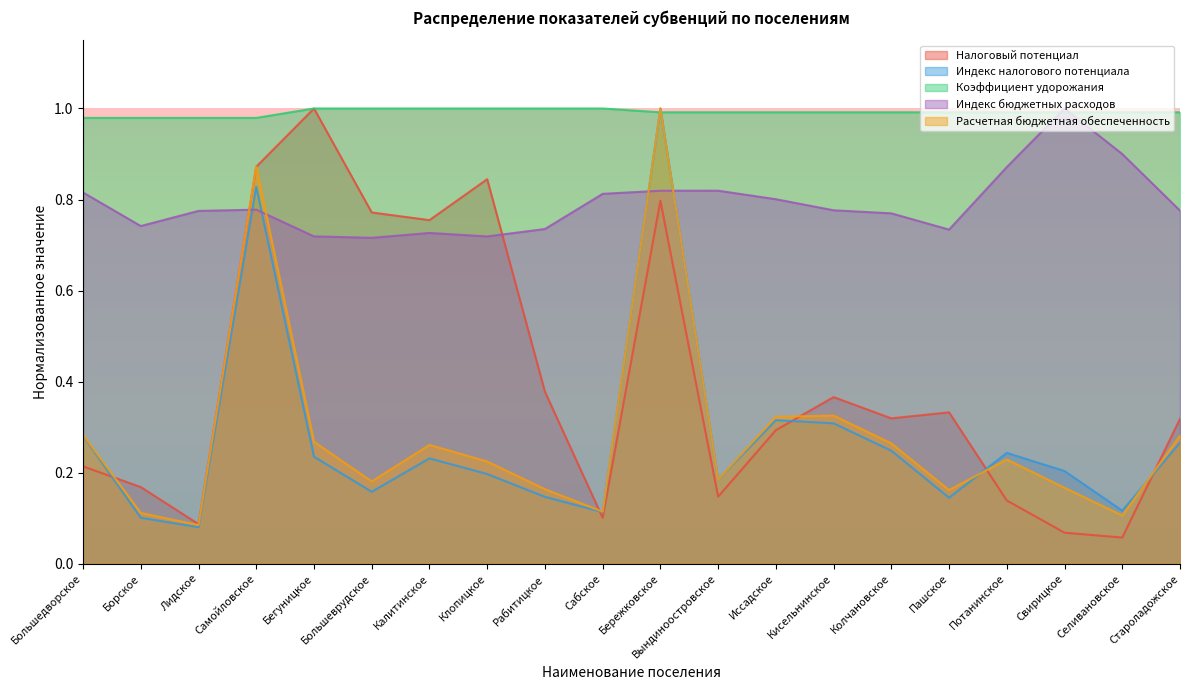

What position from the right is Потанинское?

4